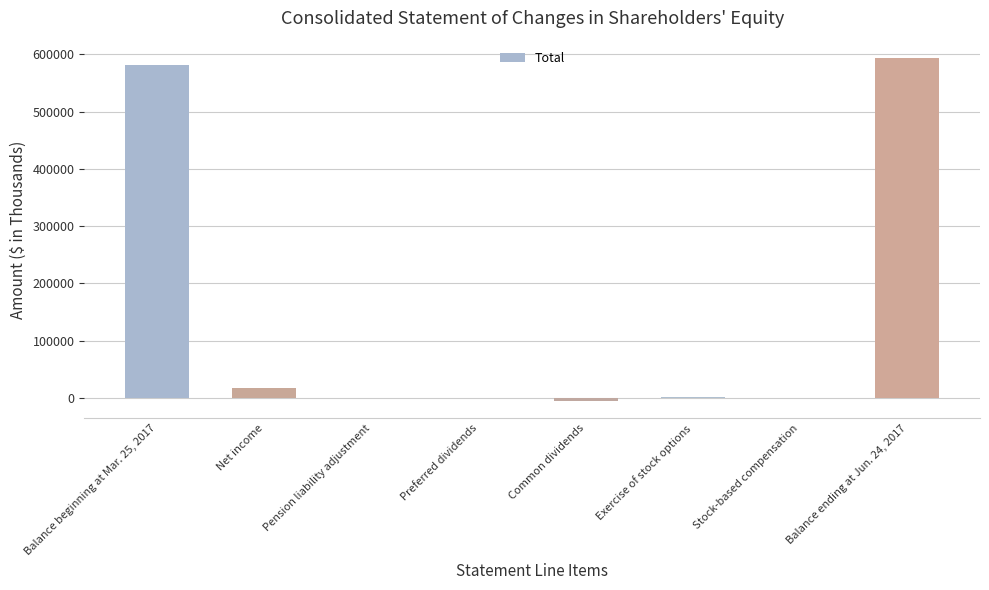

What is the greatest value displayed?

593948